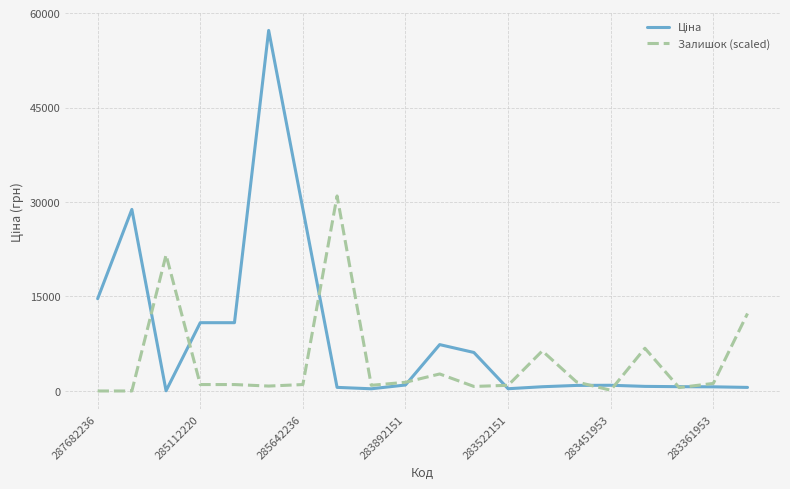

What is the greatest value displayed?

57235.5